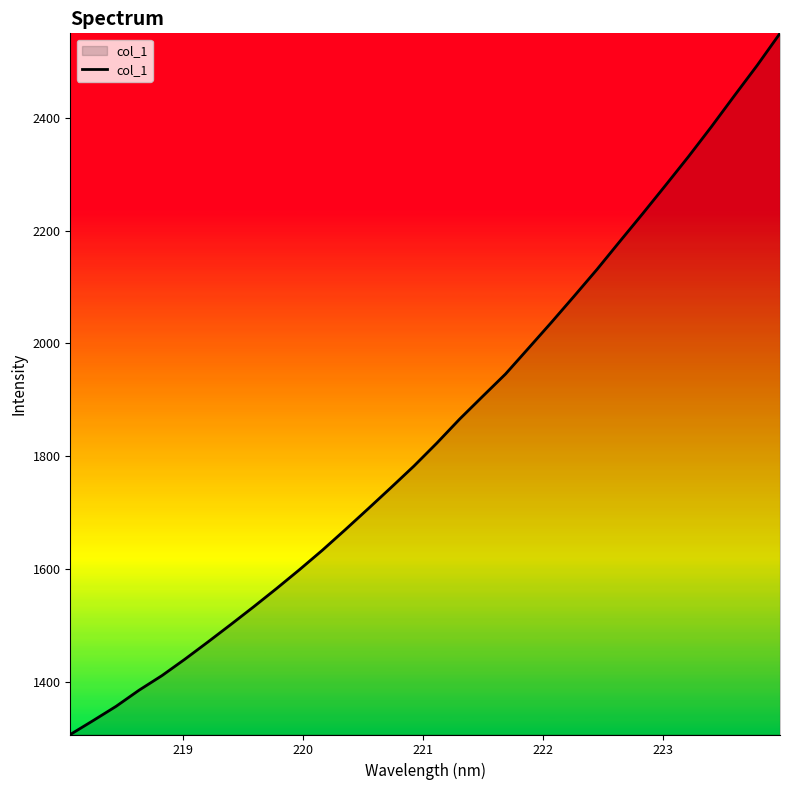

What is the minimum value shown in the chart?

1306.5